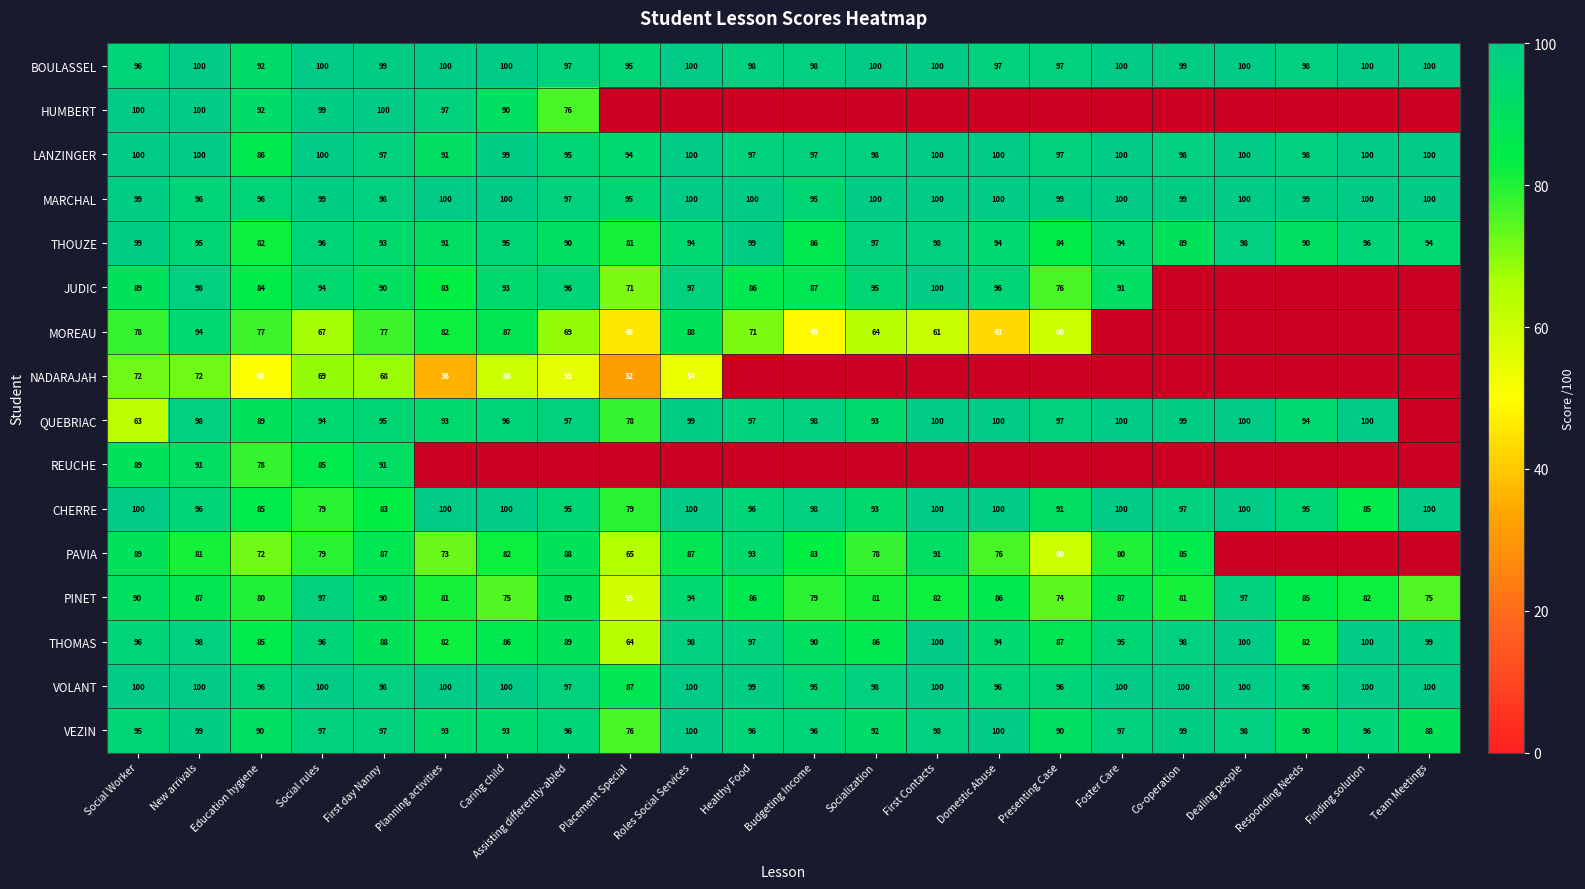

What is the sum of the VEZIN values at Social Worker and Socialization?

187